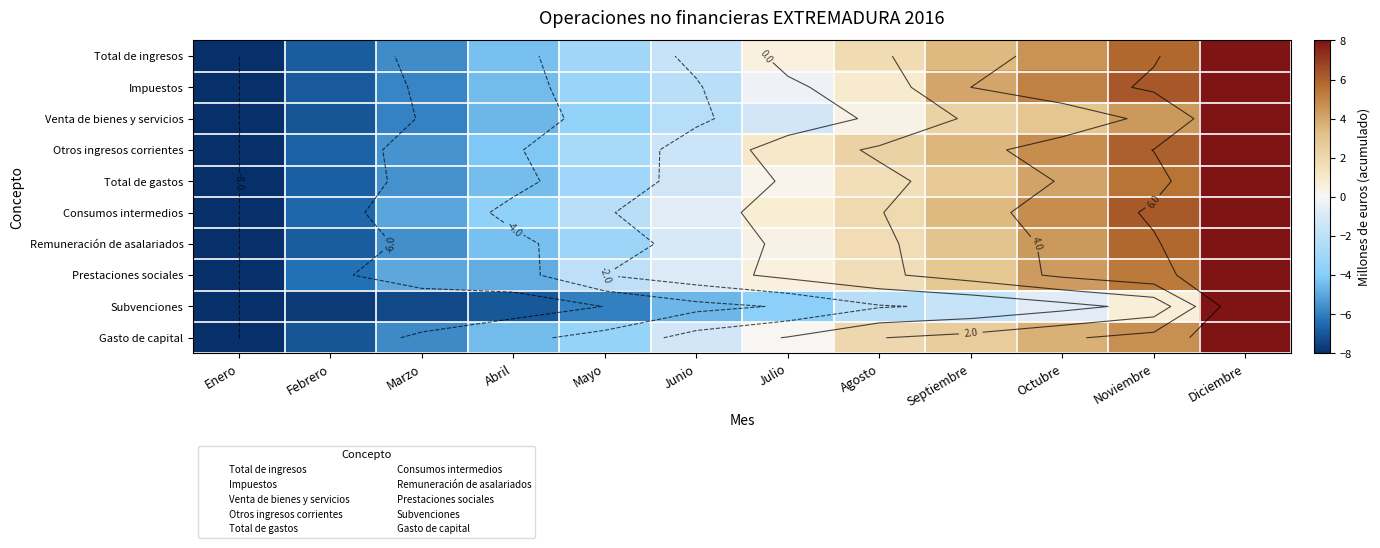

What is the minimum value shown in the chart?

-8.0